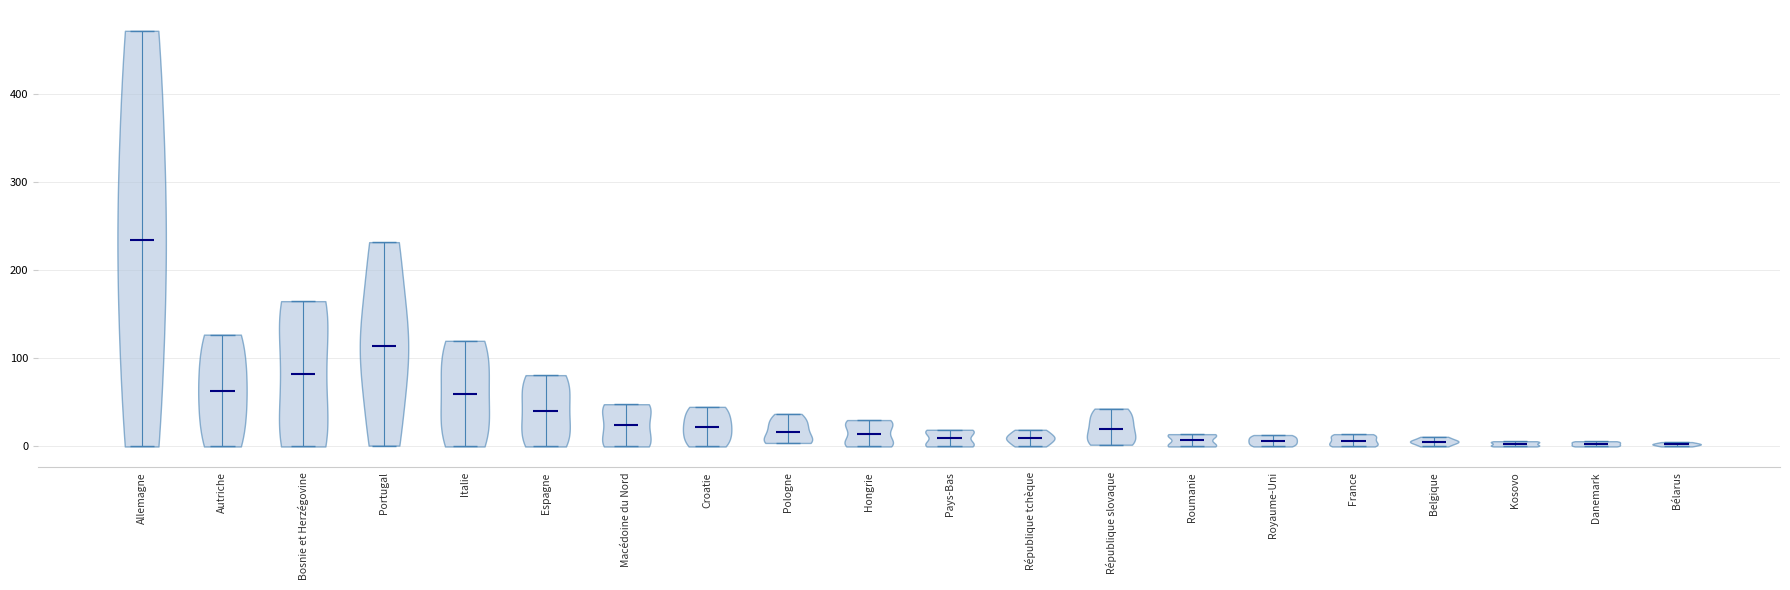

Reading left to right, read every violin against the y-axis: where its median line is, and the lowest and highest points it reaches. The values are not printed on the chart, so give them approximately, as read against the axis.

Allemagne: median line 240, lowest point 0, highest point 470
Autriche: median line 60, lowest point 0, highest point 130
Bosnie et Herzégovine: median line 80, lowest point 0, highest point 170
Portugal: median line 110, lowest point 0, highest point 230
Italie: median line 60, lowest point 0, highest point 120
Espagne: median line 40, lowest point 0, highest point 80
Macédoine du Nord: median line 20, lowest point 0, highest point 50
Croatie: median line 20, lowest point 0, highest point 50
Pologne: median line 20, lowest point 0, highest point 40
Hongrie: median line 10, lowest point 0, highest point 30
Pays-Bas: median line 10, lowest point 0, highest point 20
République tchèque: median line 10, lowest point 0, highest point 20
République slovaque: median line 20, lowest point 0, highest point 40
Roumanie: median line 10, lowest point 0, highest point 10
Royaume-Uni: median line 10, lowest point 0, highest point 10
France: median line 10, lowest point 0, highest point 10
Belgique: median line 10, lowest point 0, highest point 10
Kosovo: median line 0, lowest point 0, highest point 10
Danemark: median line 0, lowest point 0, highest point 10
Bélarus: median line 0, lowest point 0, highest point 10